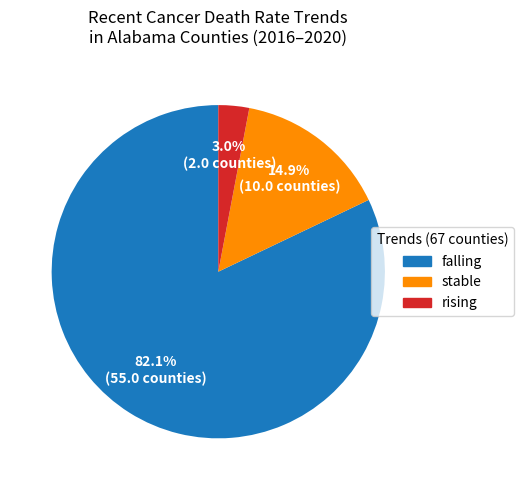

Combined, what portion of the pie is rising and stable?

17.9%